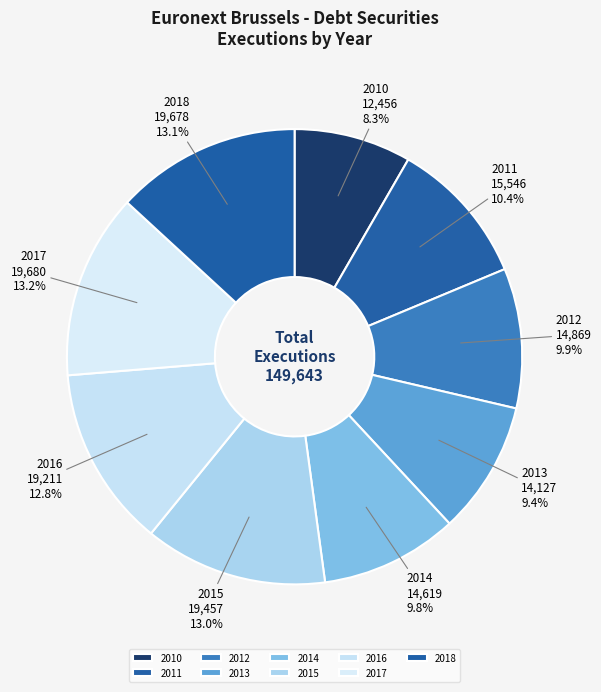

To the nearest percent, what percentage of the pie is 2012?

10%